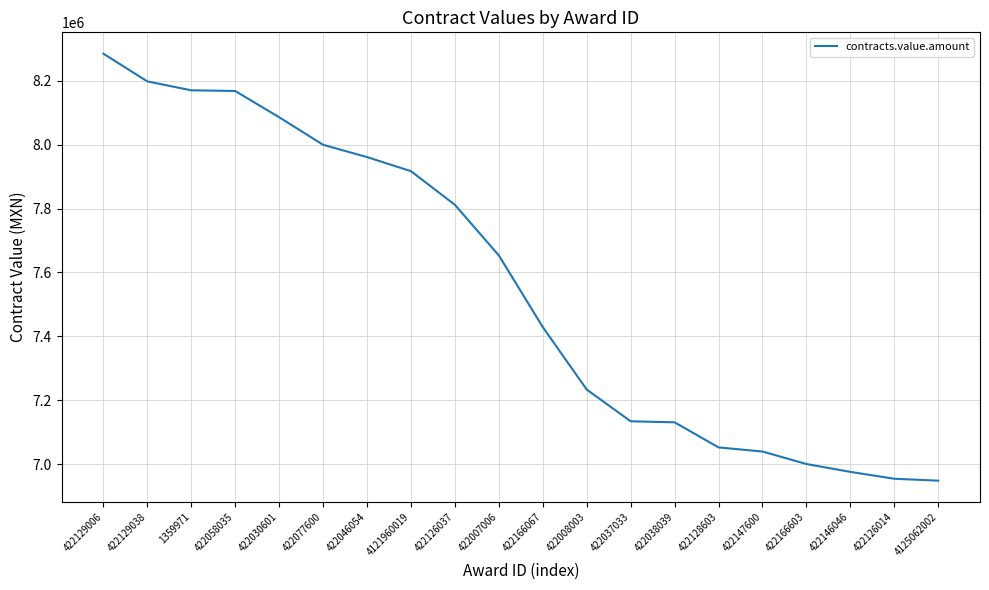

How many lines are shown in the chart?

1